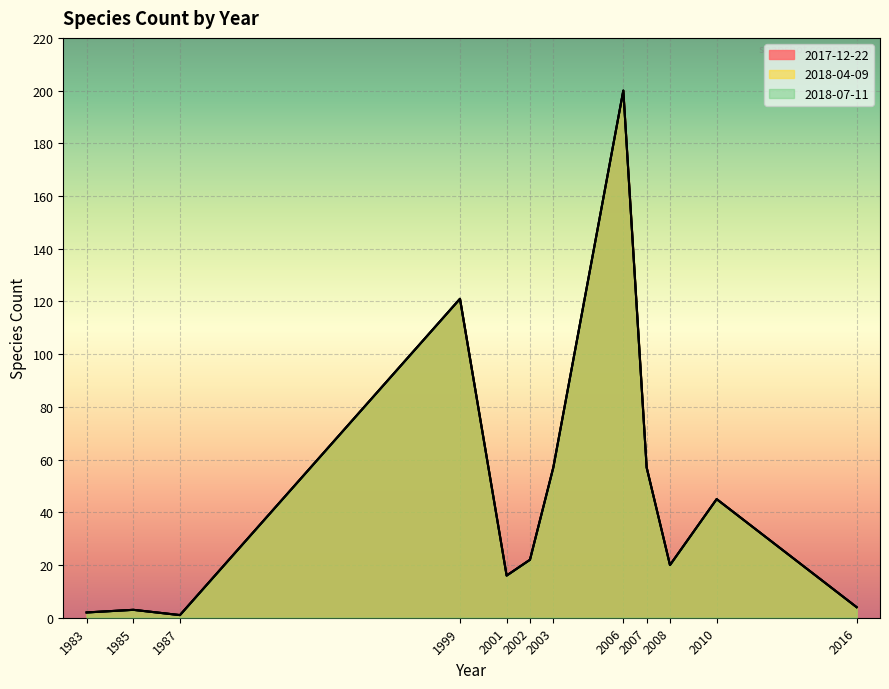

Read the 2018-04-09 value at 1983.

2